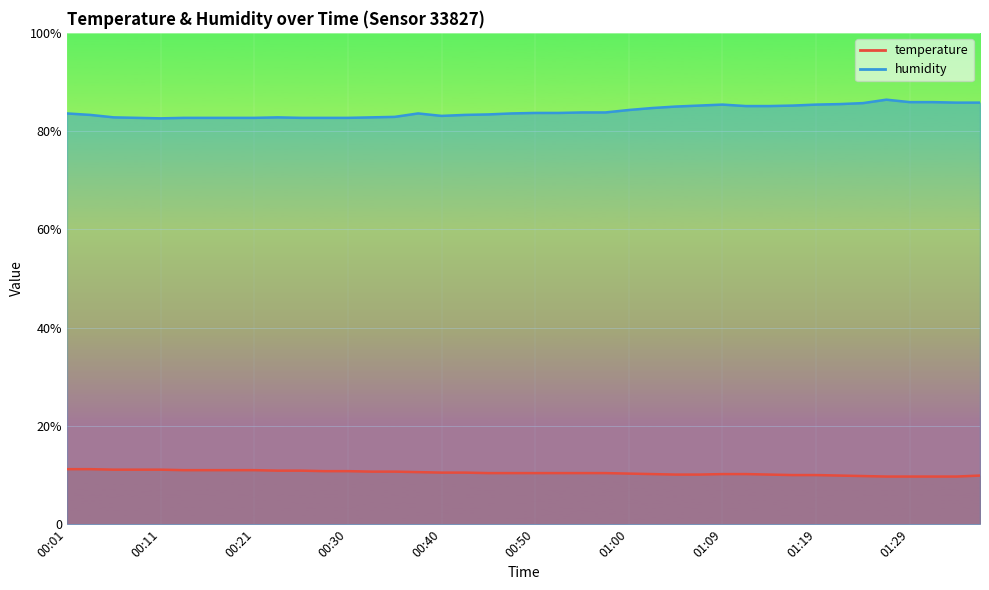

How many values in the temperature series exceed 10?

31